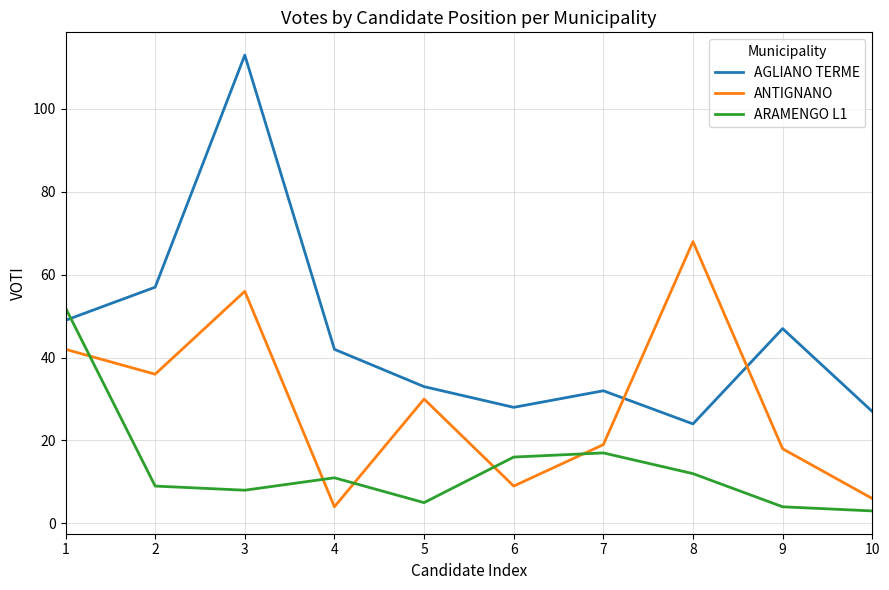

Is it true that ARAMENGO L1 equals 93 at 1?

False